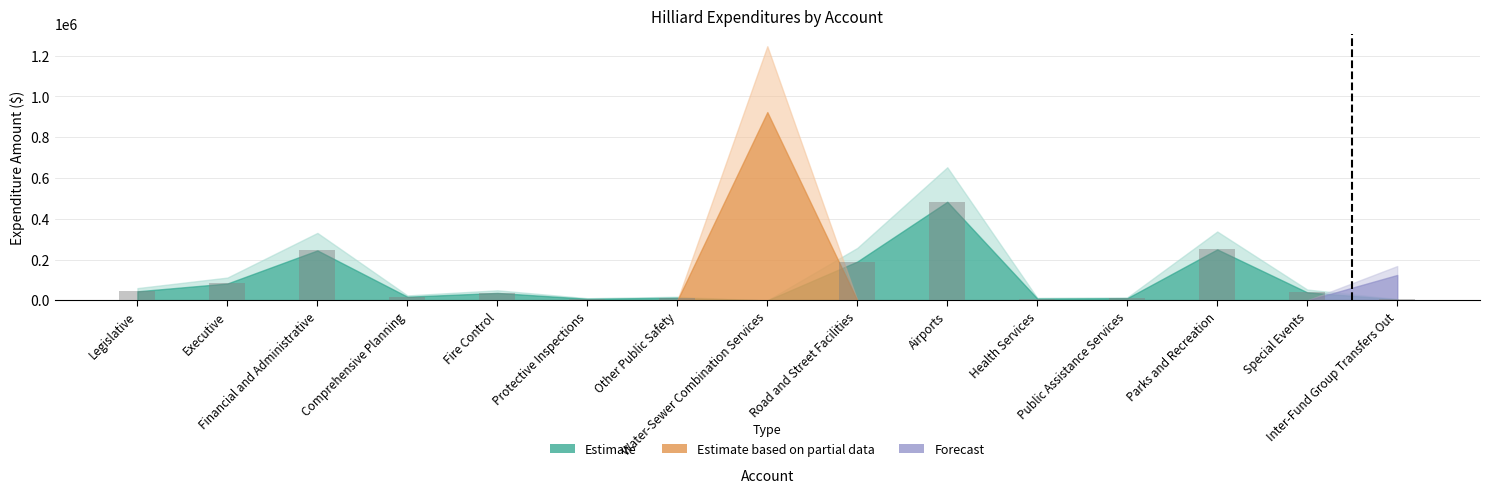

What is the maximum value shown in the chart?

483456